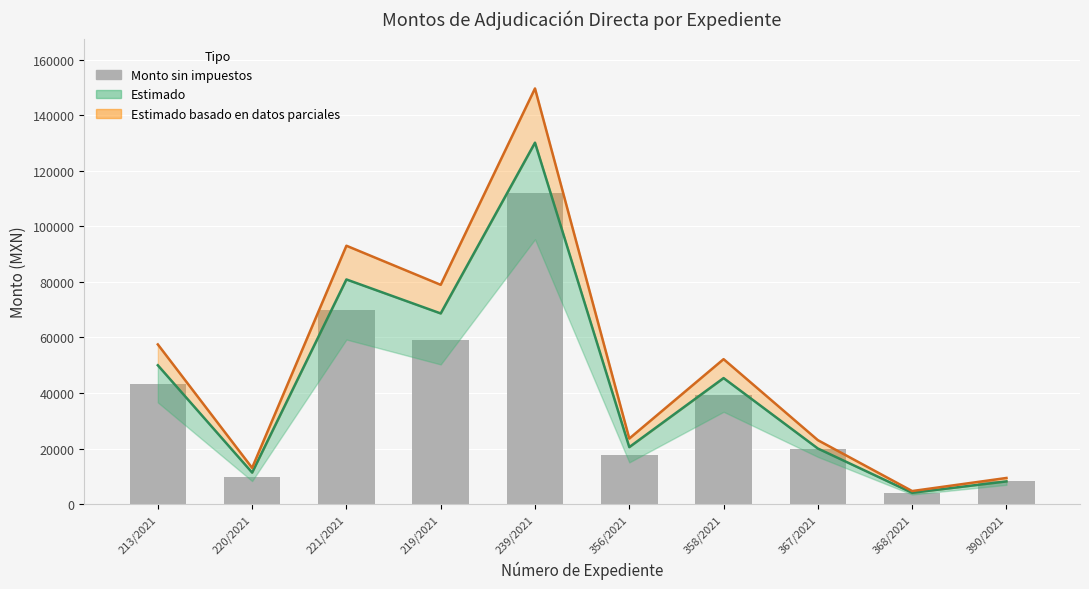

Where does the Monto sin impuestos series first go above 39128?

213/2021